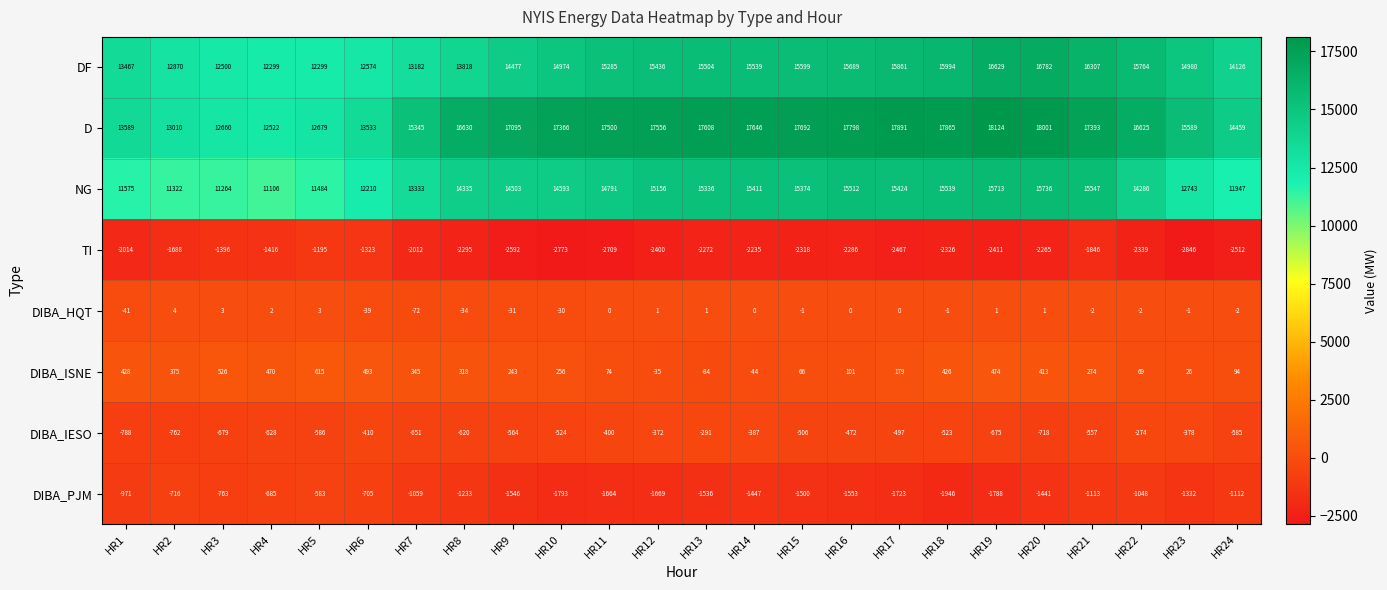

What is the smallest value displayed?

-2846